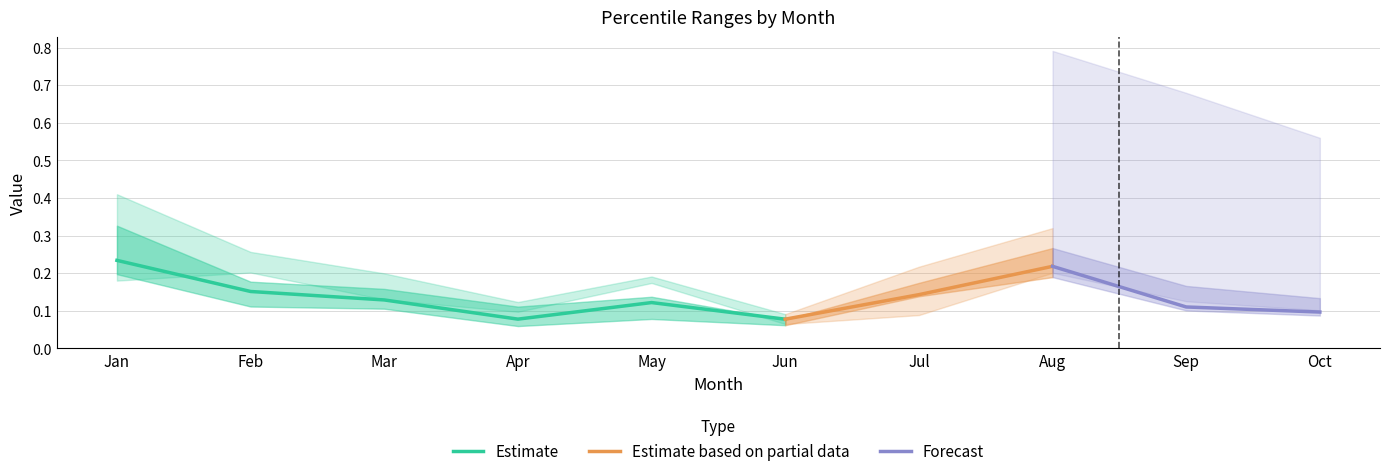

What is the sum of all pct50 values?

1.4